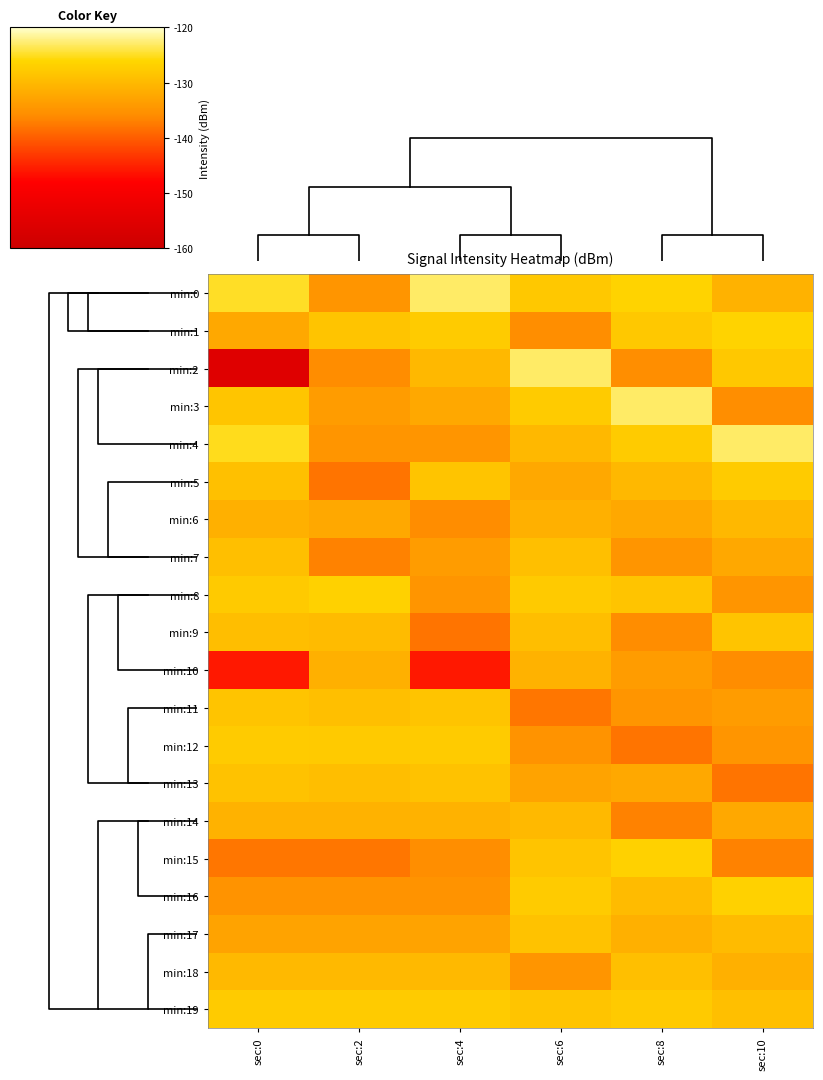

At how many categories does at least one series exceed -147?

6